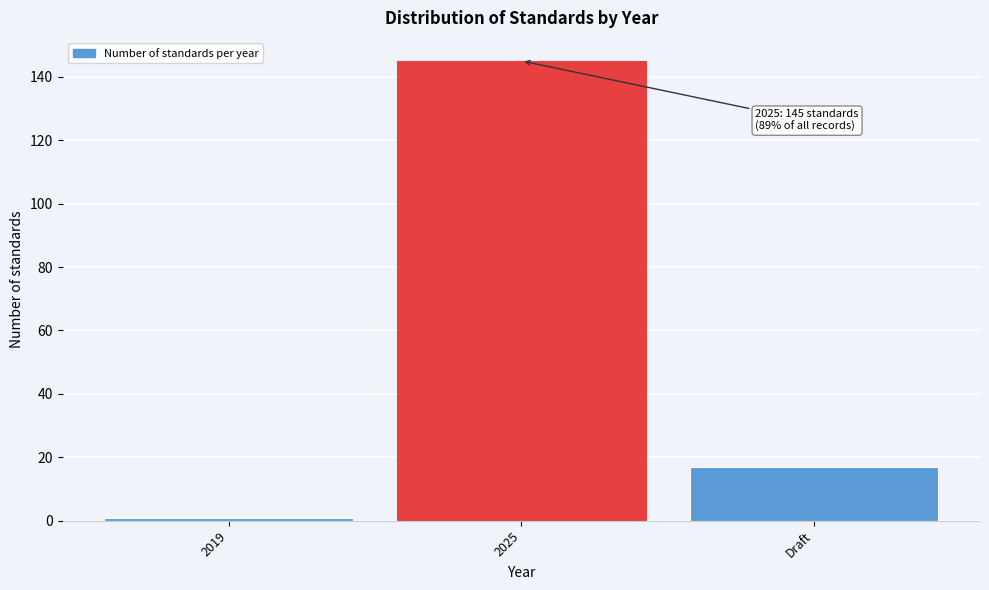

Reading left to right, list all the values displayed in this chart.

1	145	17